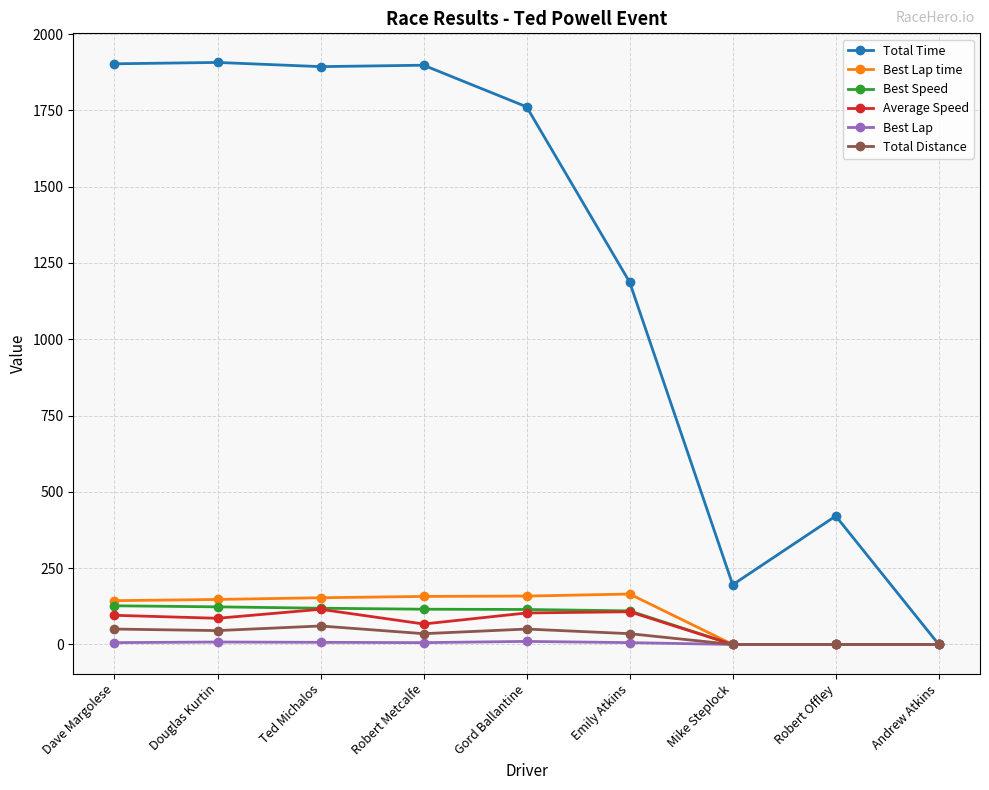

Which series changed the most between Emily Atkins and Robert Offley?

Total Time